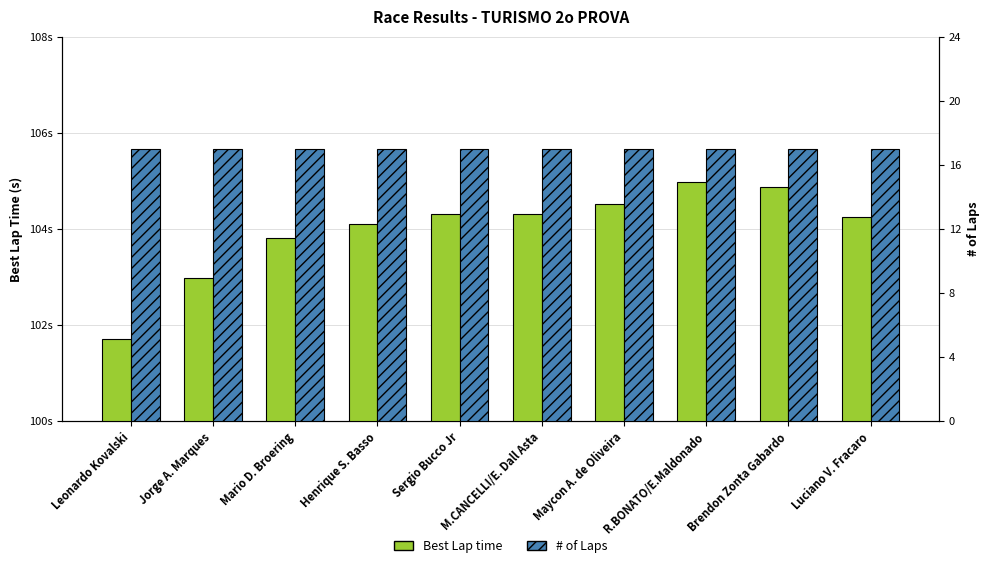

What is the smallest value displayed?

17.0